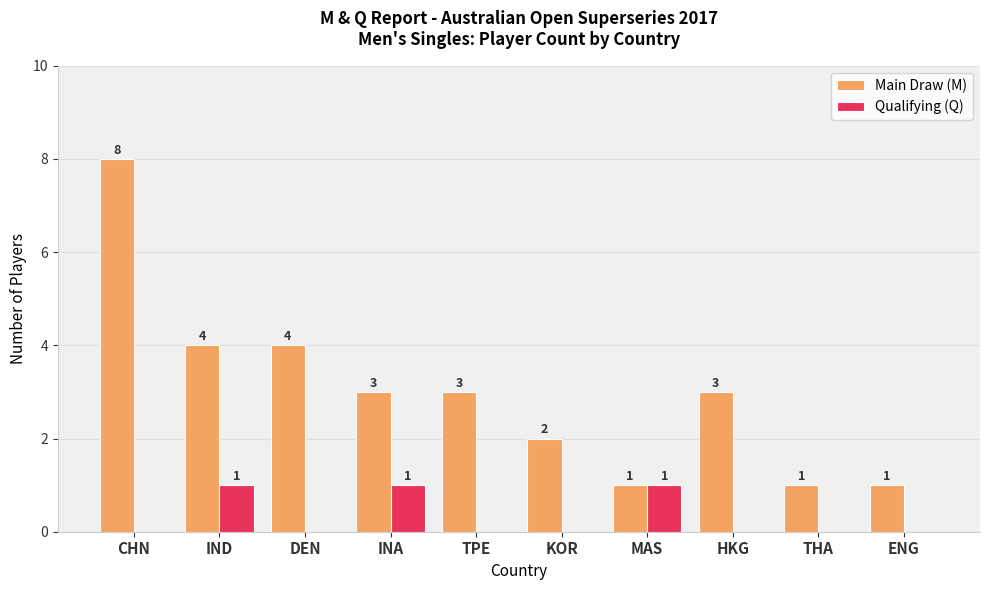

Which series has the largest total across all categories?

Main Draw (M)